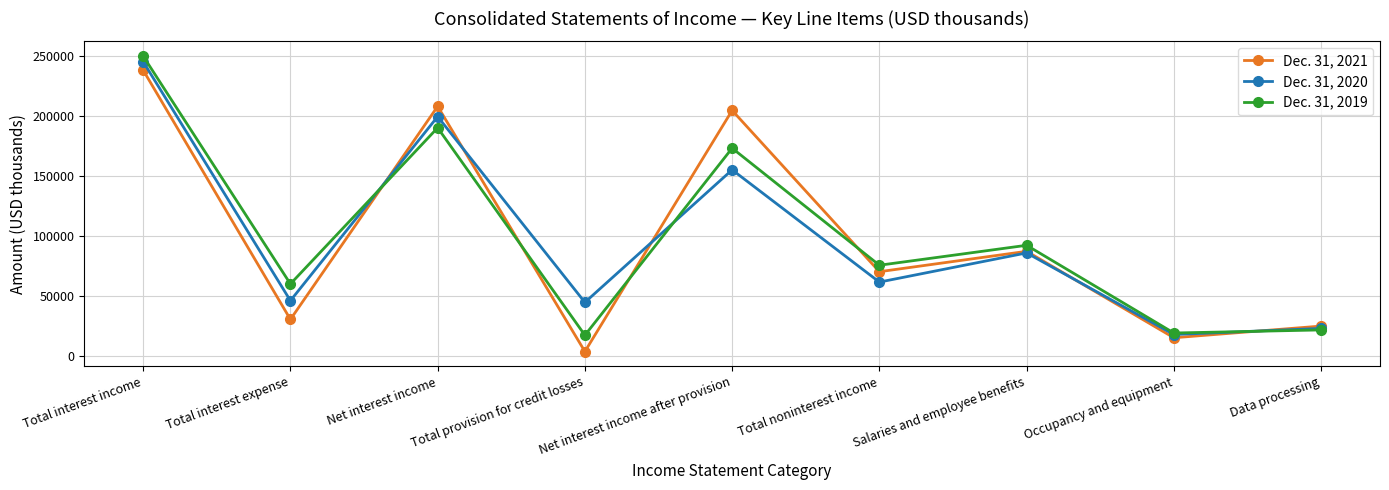

True or false: Dec. 31, 2021 has a value of 30142 at Total interest expense.

True